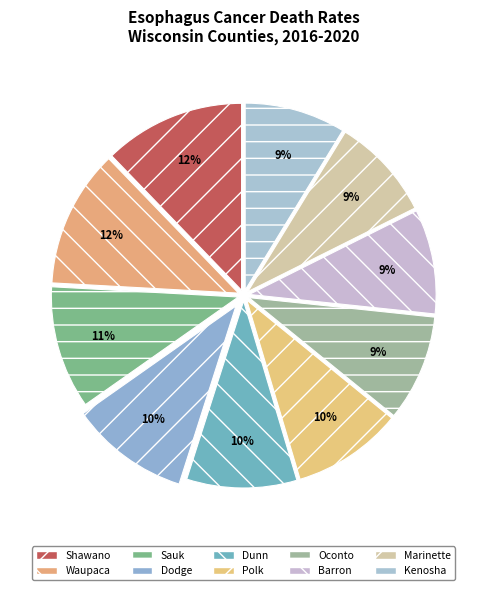

To the nearest percent, what is the difference between the largest and smallest slice percentages?

3%